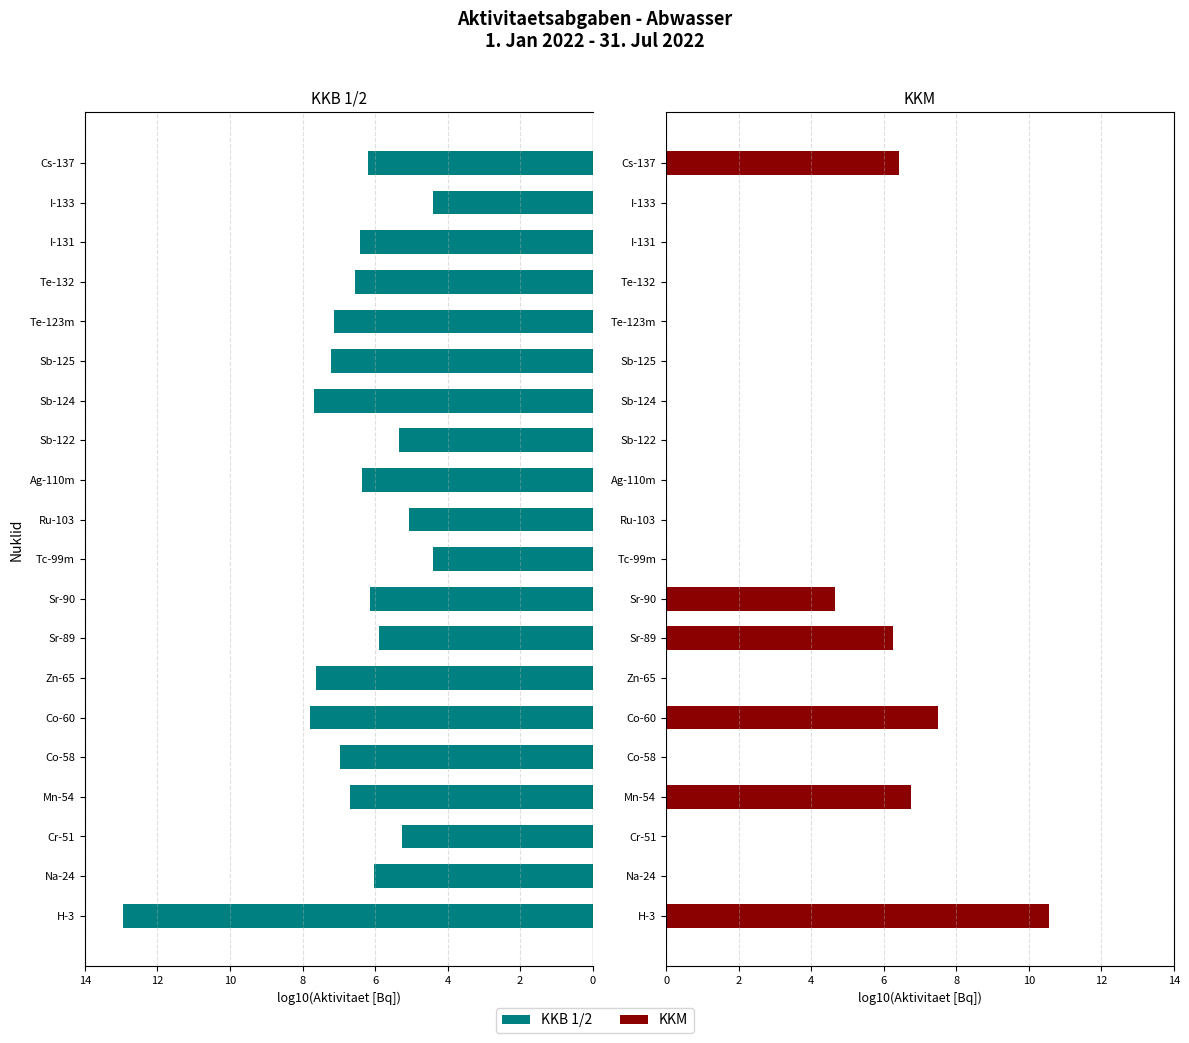

Are the bars grouped side by side (vs. stacked)?

Yes